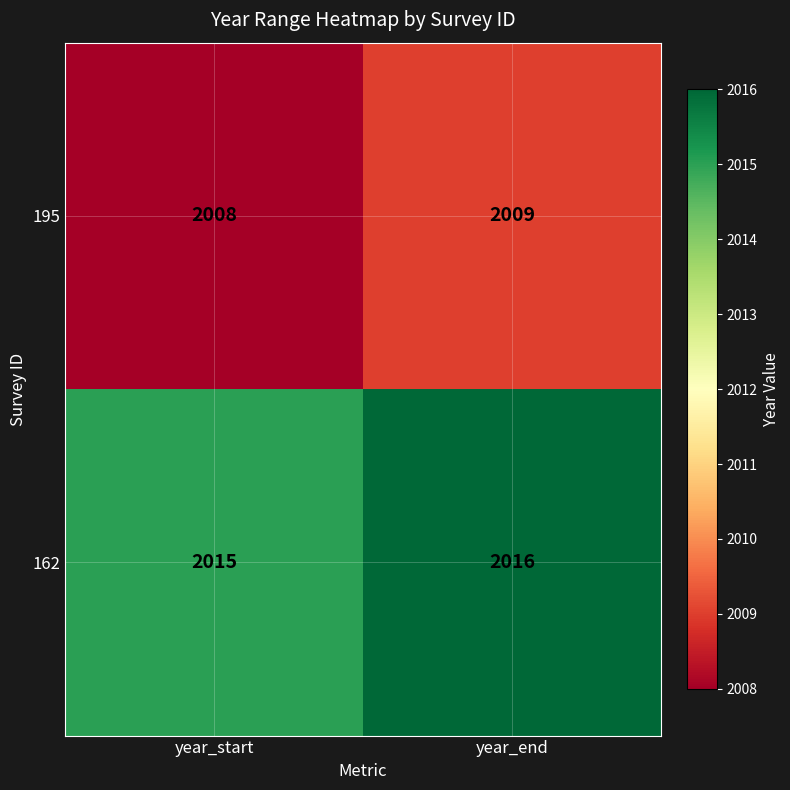

What is the sum of all 195 values?

4017